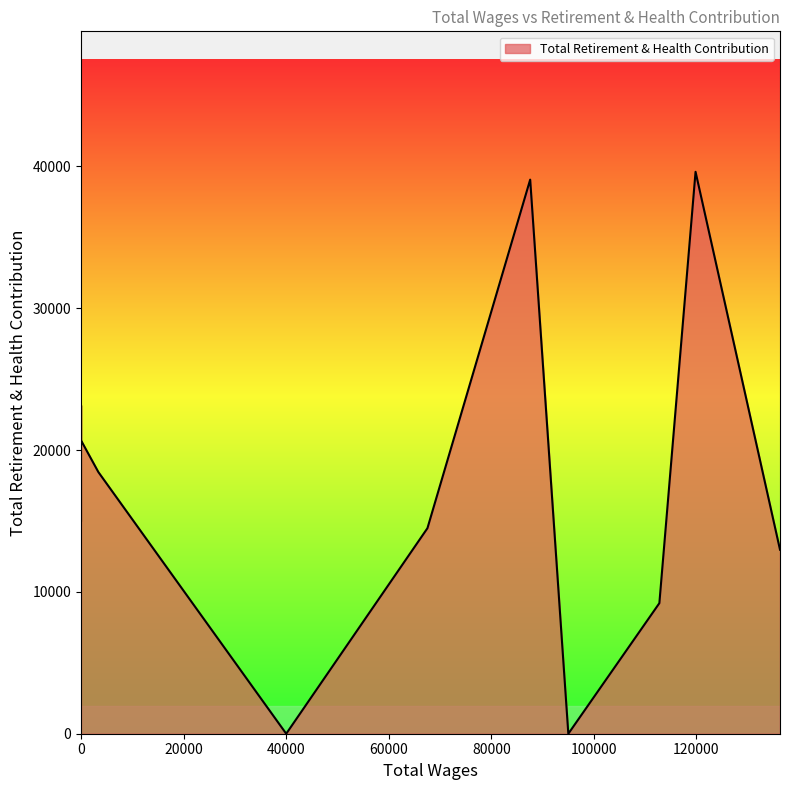

Rank the categories by value from highest to lowest.

119819.0, 87575.0, 0.0, 0.0, 0.0, 0.0, 3382.0, 0.0, 67542.0, 136285.0, 112763.0, 95013.0, 40008.0